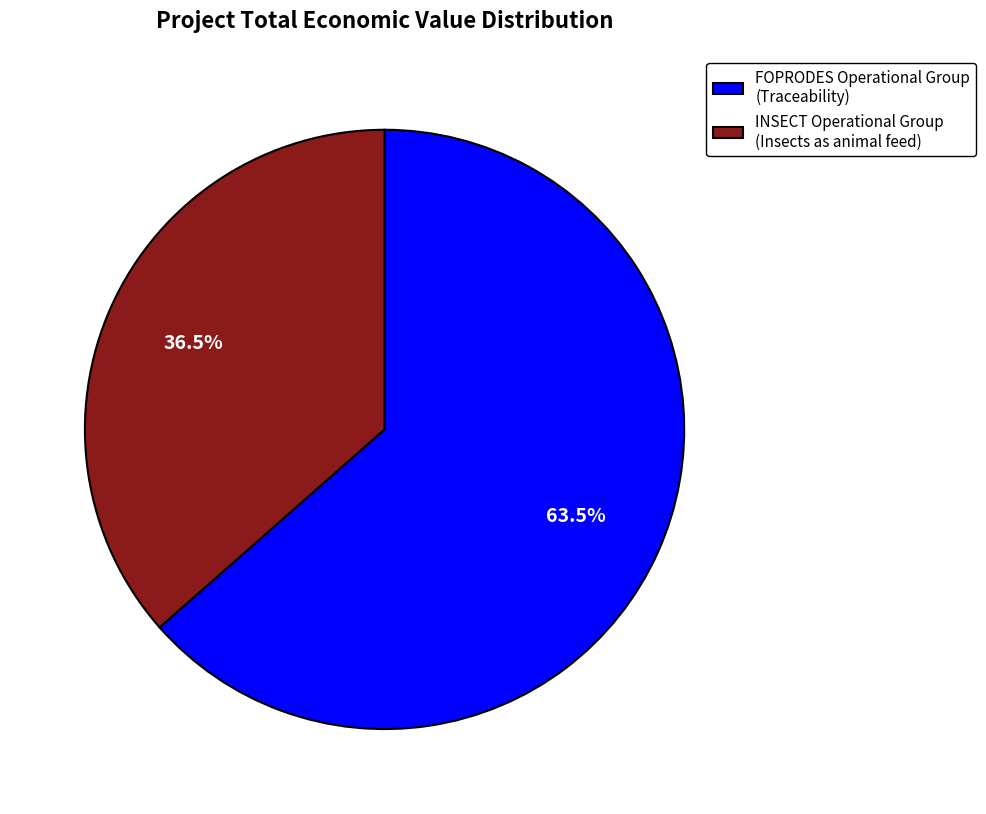

To the nearest percent, what is the average slice percentage?

50%